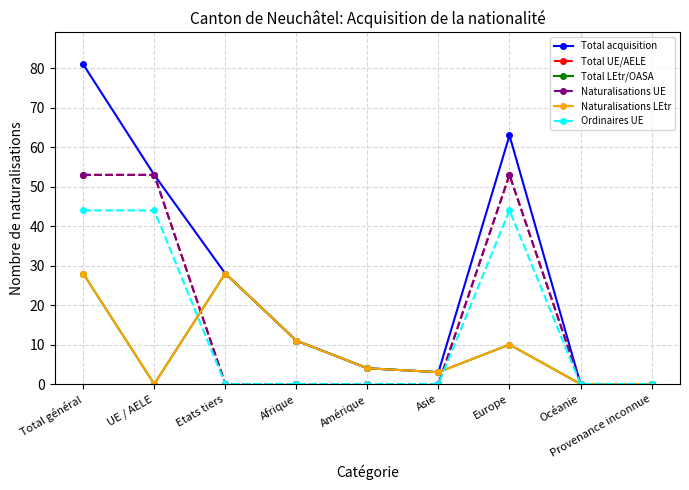

How many lines are shown in the chart?

6